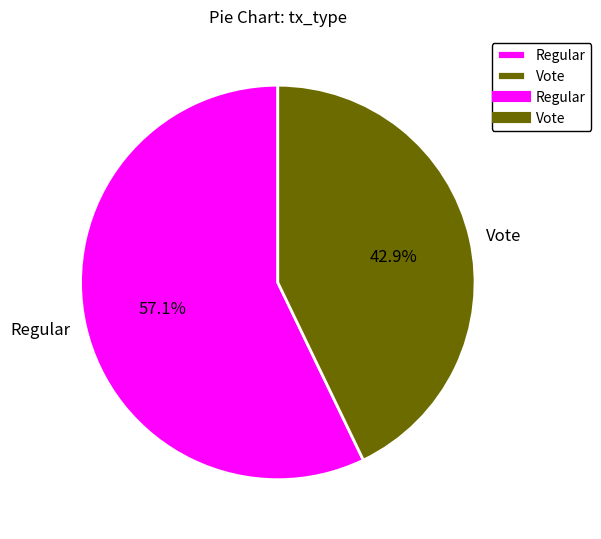

What is the smallest slice in the pie chart?

Vote